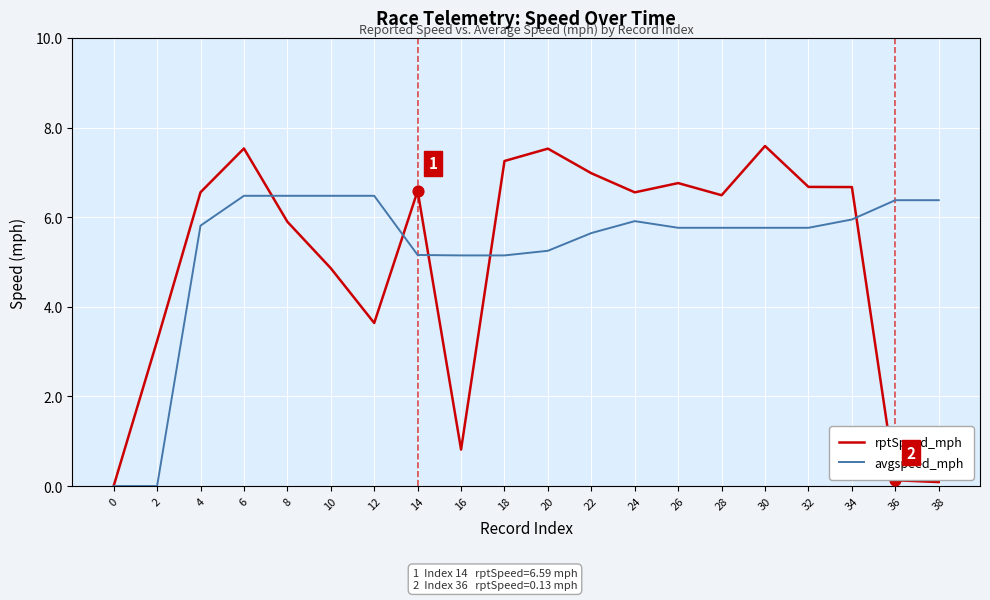

Is the value of avgspeed_mph at 28 greater than the value of rptSpeed_mph at 26?

No